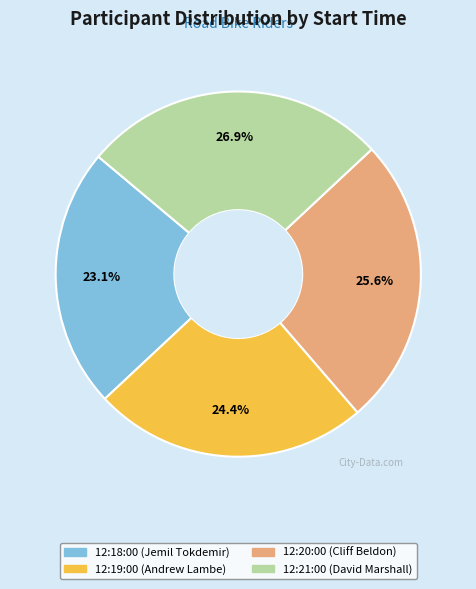

To the nearest percent, what is the difference between the 12:18:00 (Jemil Tokdemir) and 12:21:00 (David Marshall) slice percentages?

4%